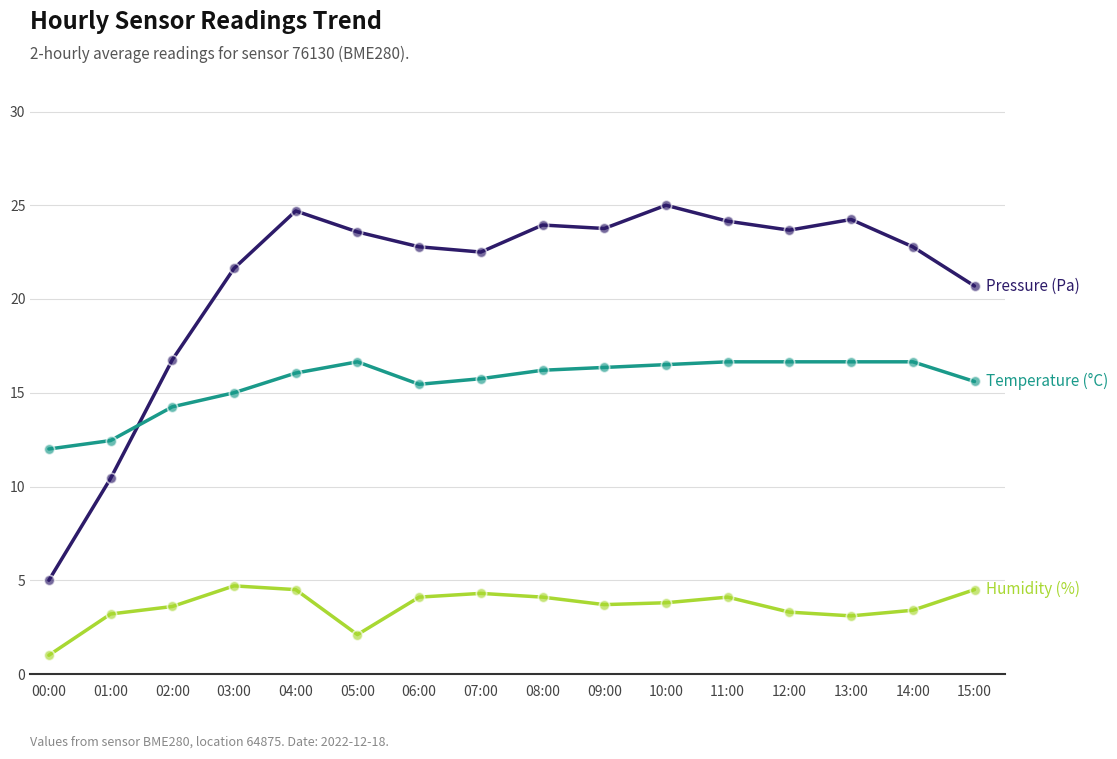

What is the total value across all series at 15:00?

40.8